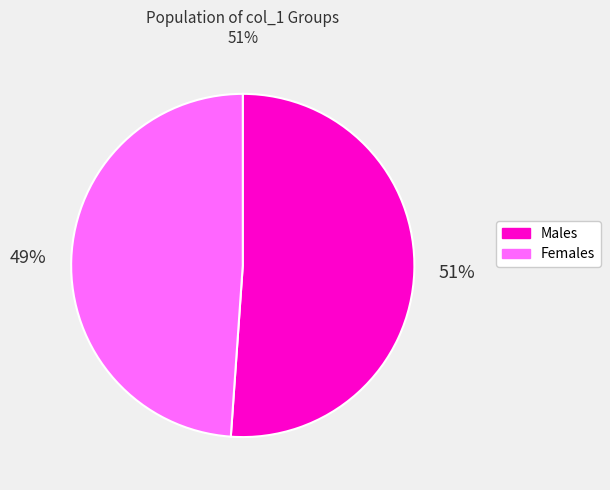

Is there a majority slice in this chart?

Yes